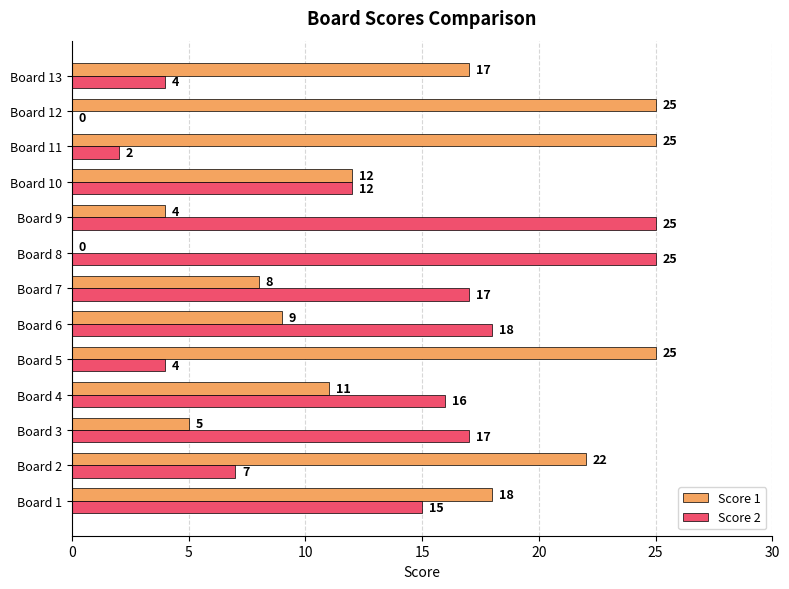

Which series has the largest total across all categories?

Score 1